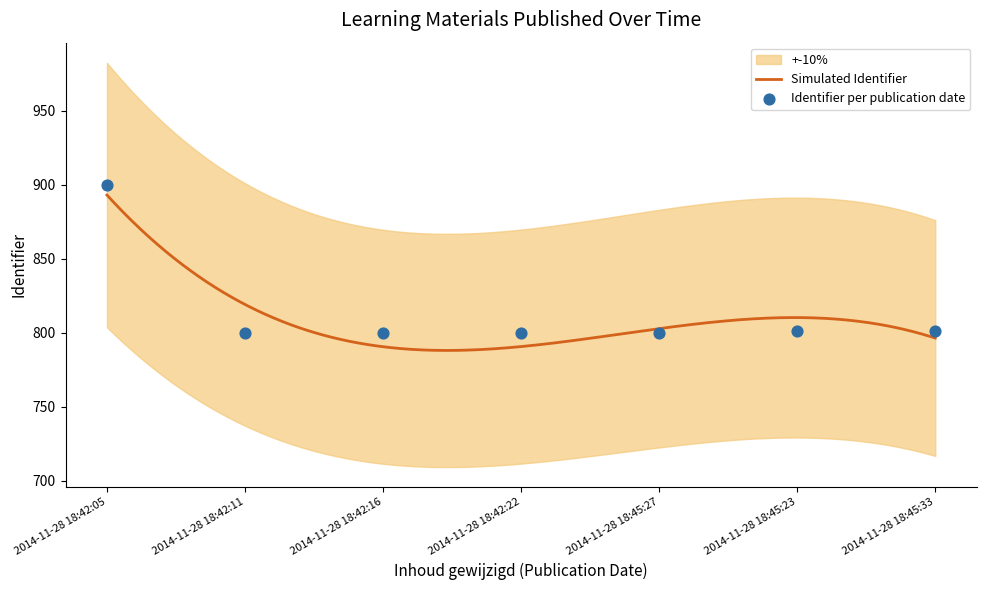

What is the ratio of the value at 2014-11-28 18:45:27 to the value at 2014-11-28 18:42:22?

1.0